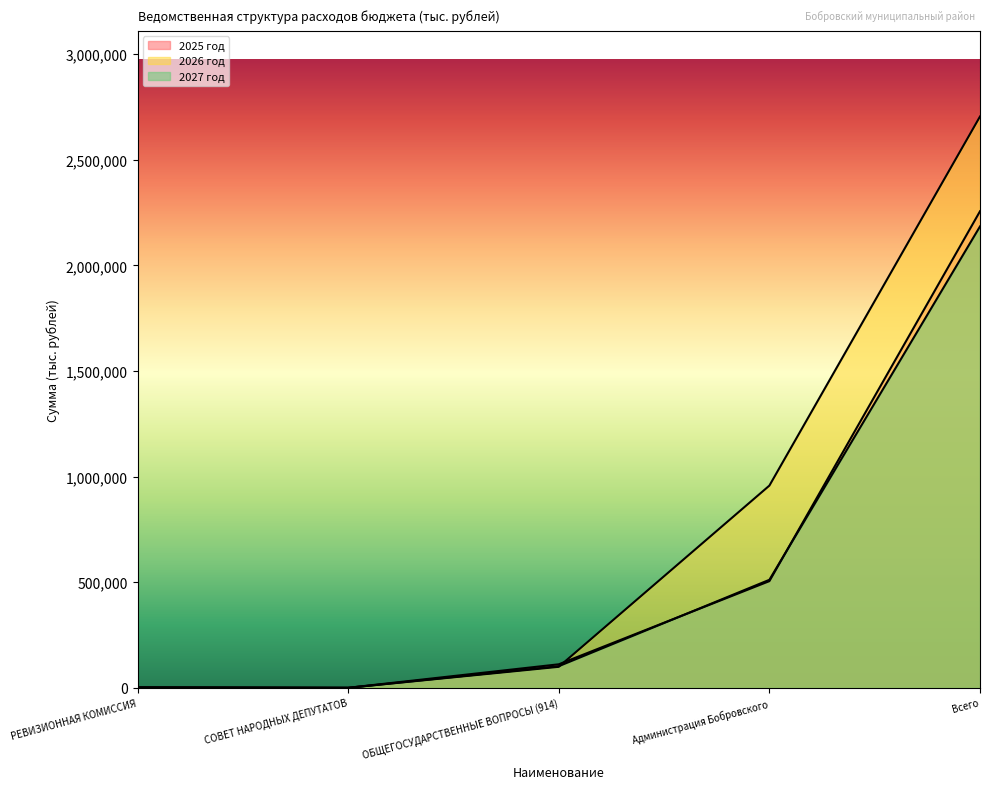

At which label does 2027 год reach its peak?

Всего